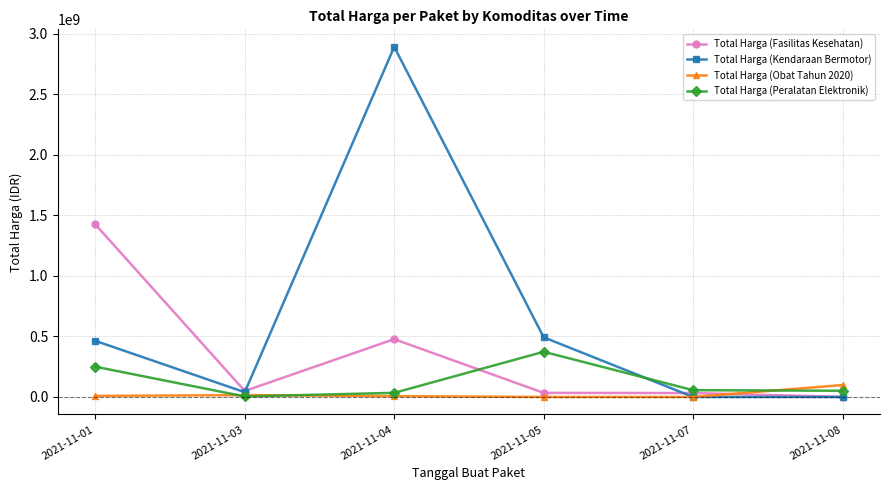

List the series in order of their peak value, lowest first.

Total Harga (Obat Tahun 2020), Total Harga (Peralatan Elektronik), Total Harga (Fasilitas Kesehatan), Total Harga (Kendaraan Bermotor)